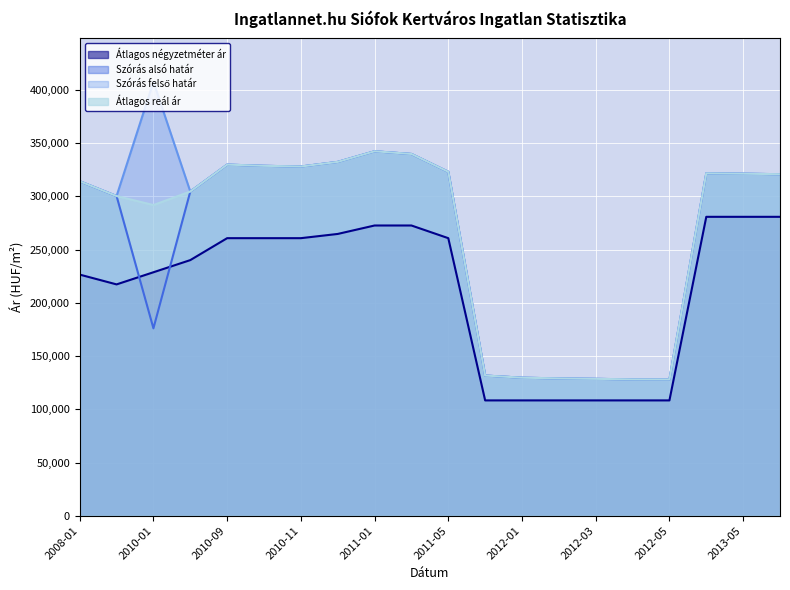

True or false: Szórás alsó határ has more than 1 interior local peaks.

True